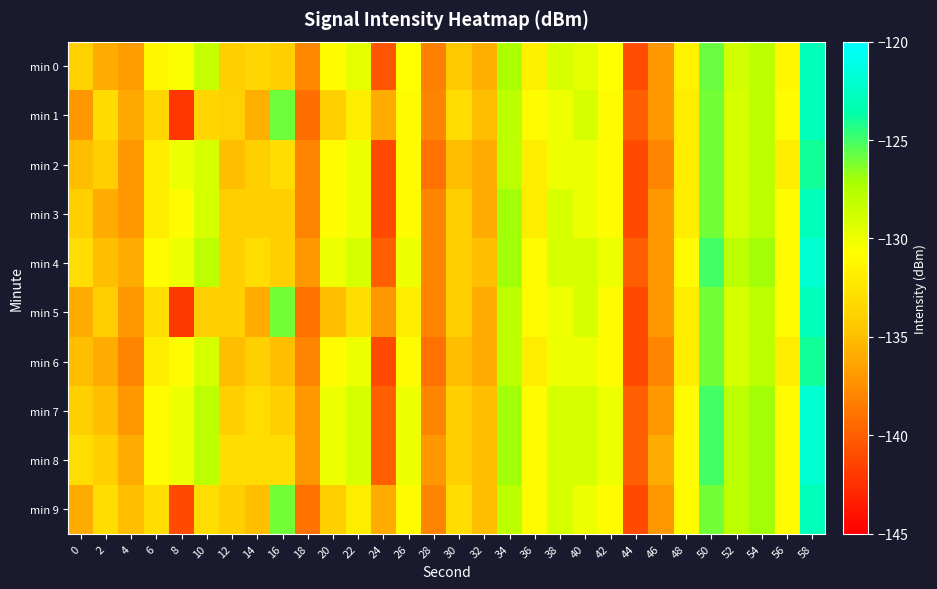

How many distinct data groups are displayed?

10